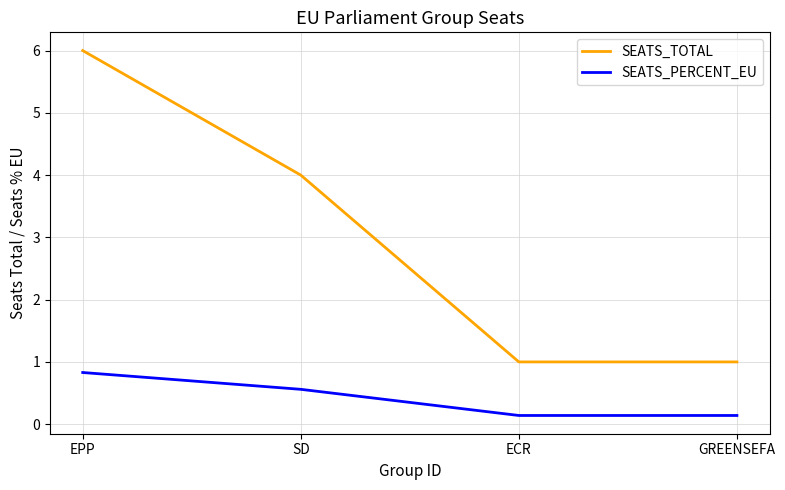

At which label is SEATS_TOTAL closest to 3?

SD